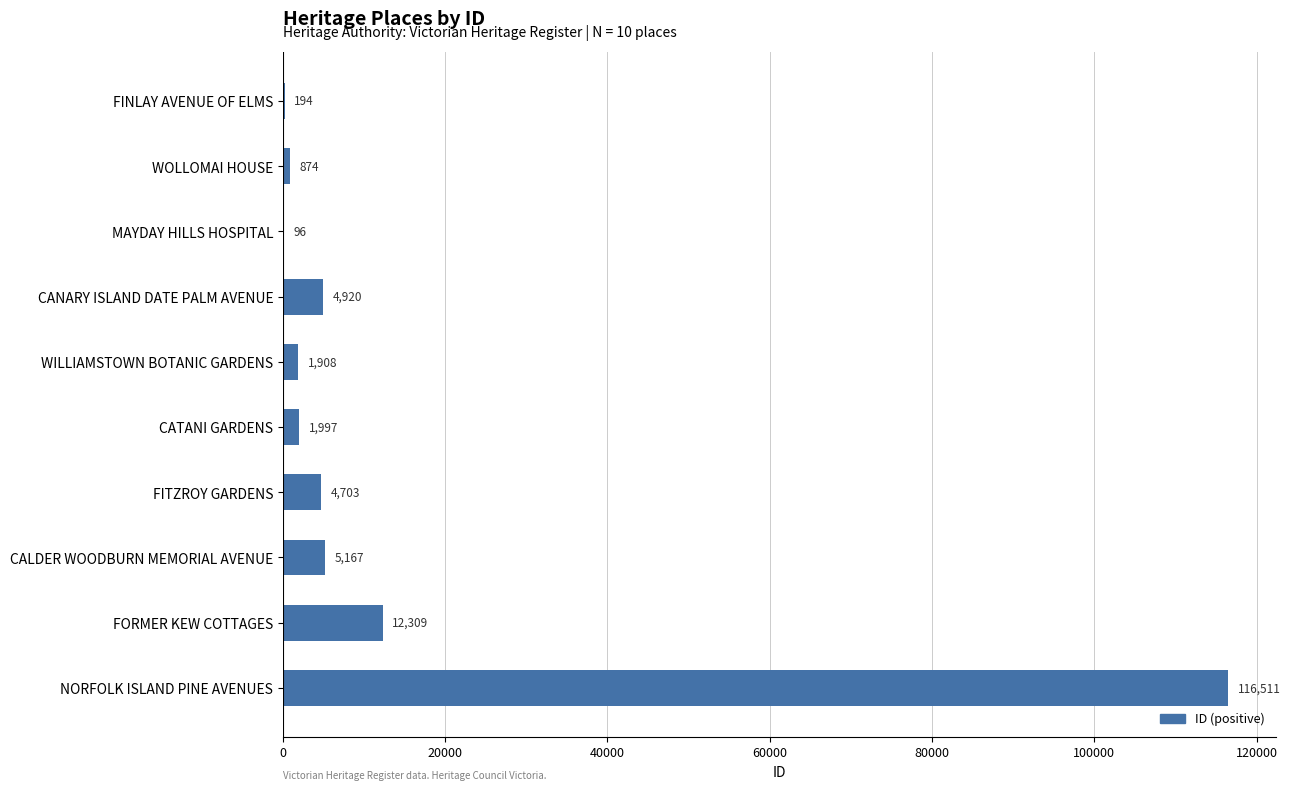

At which label is the value closest to 58303?

FORMER KEW COTTAGES